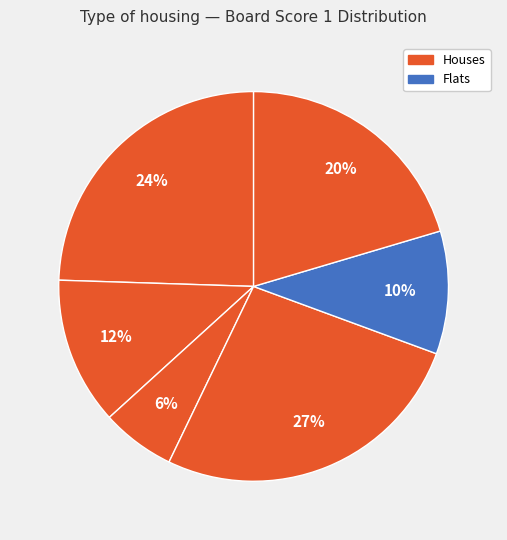

How many segments does this pie chart have?

6